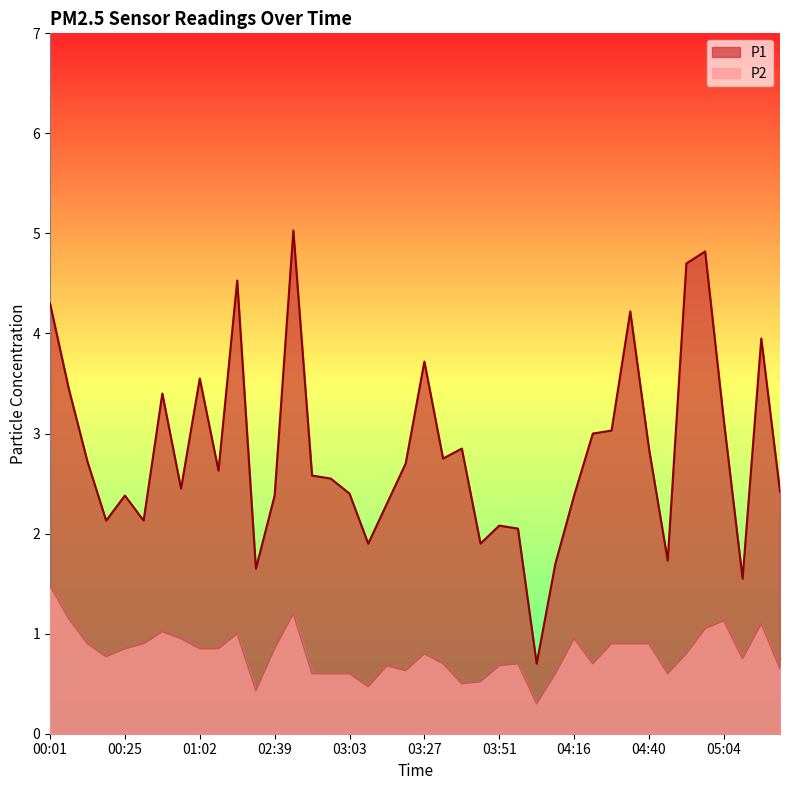

At 05:16, list the series in order from largest to smallest.

P1, P2